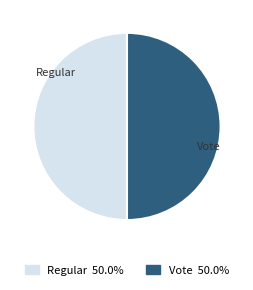

Combined, do Vote and Regular account for over 50%?

Yes